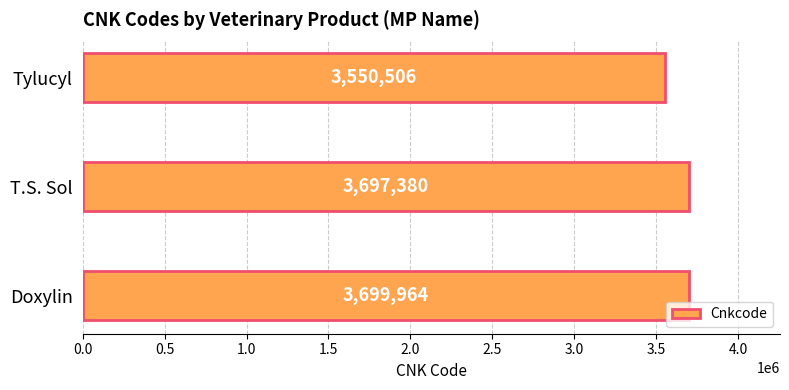

What is the difference between the second highest and minimum values?

146874